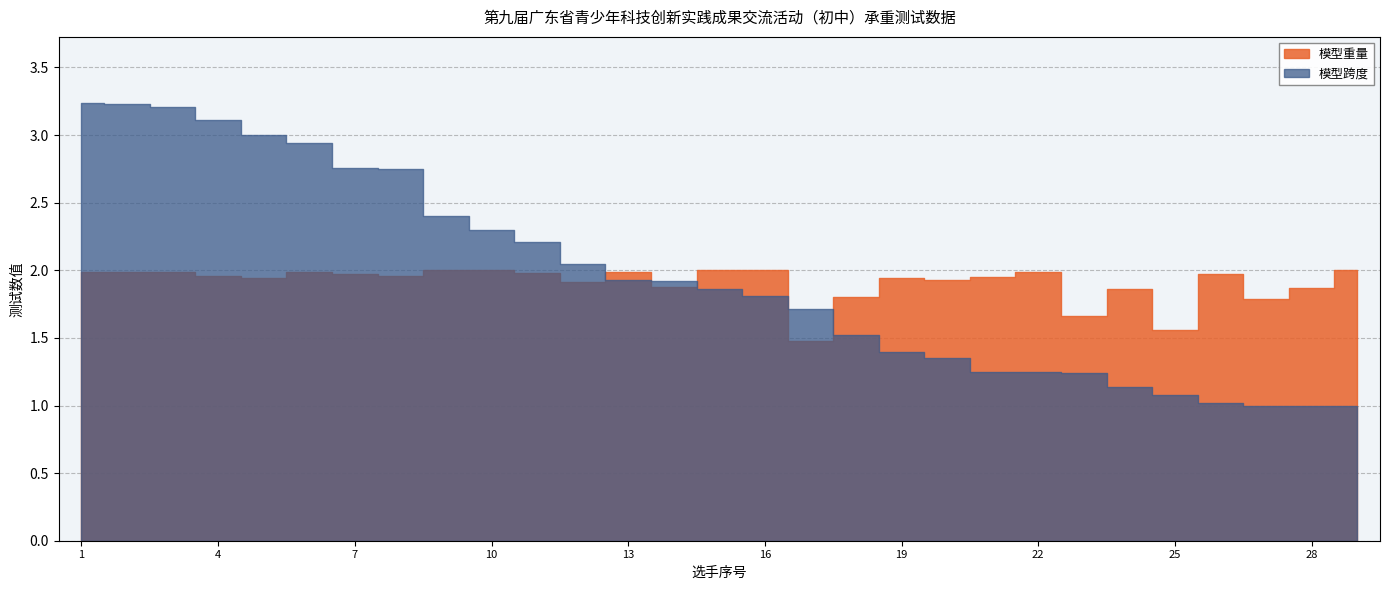

Reading right to left, list all the values displayed in this chart.

模型重量: 2.0	1.9	1.8	2.0	1.6	1.9	1.7	2.0	1.9	1.9	1.9	1.8	1.5	2.0	2.0	1.9	2.0	1.9	2.0	2.0	2.0	2.0	2.0	2.0	1.9	2.0	2.0	2.0	2.0
模型跨度: 1.0	1.0	1.0	1.0	1.1	1.1	1.2	1.2	1.2	1.4	1.4	1.5	1.7	1.8	1.9	1.9	1.9	2.0	2.2	2.3	2.4	2.8	2.8	2.9	3.0	3.1	3.2	3.2	3.2